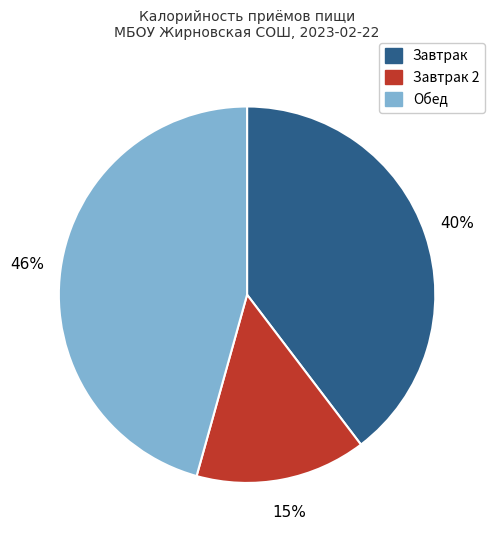

To the nearest percent, what is the average slice percentage?

33%